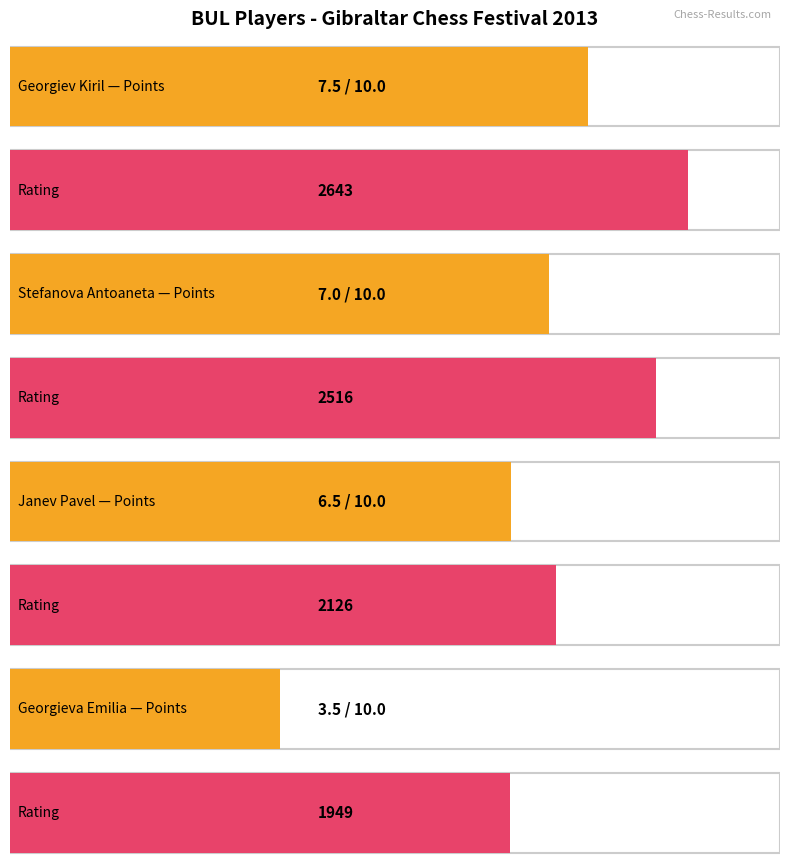

What is the value of the Rating bar at the 4th from the left?

1949.0